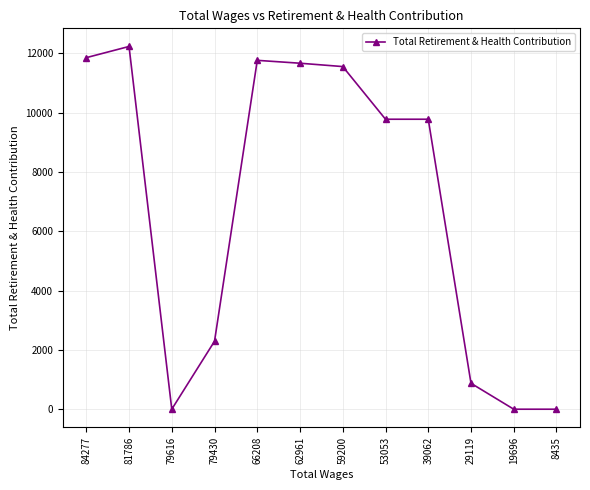

What is the value of the 7th point from the left?

11556